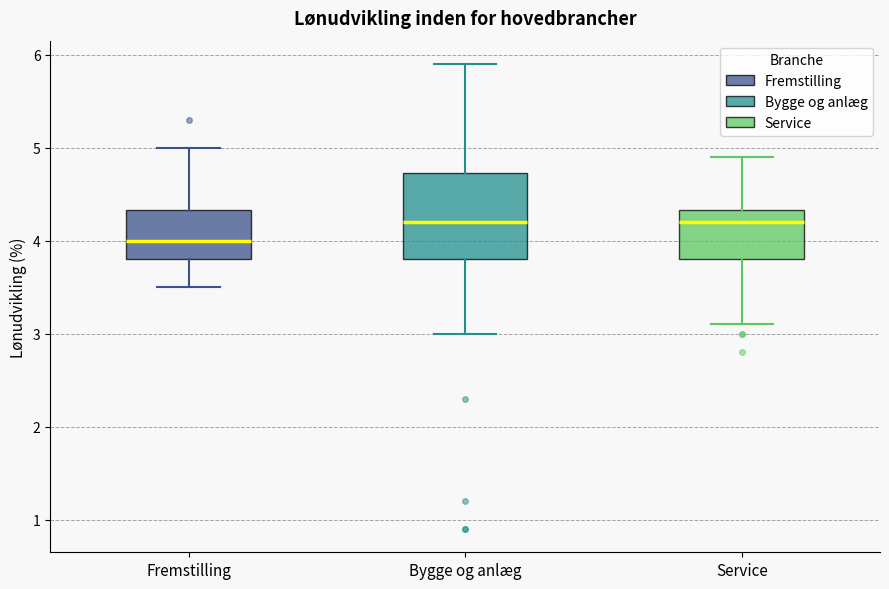

Which box is the tallest, from its lower edge to its upper edge?

Bygge og anlæg